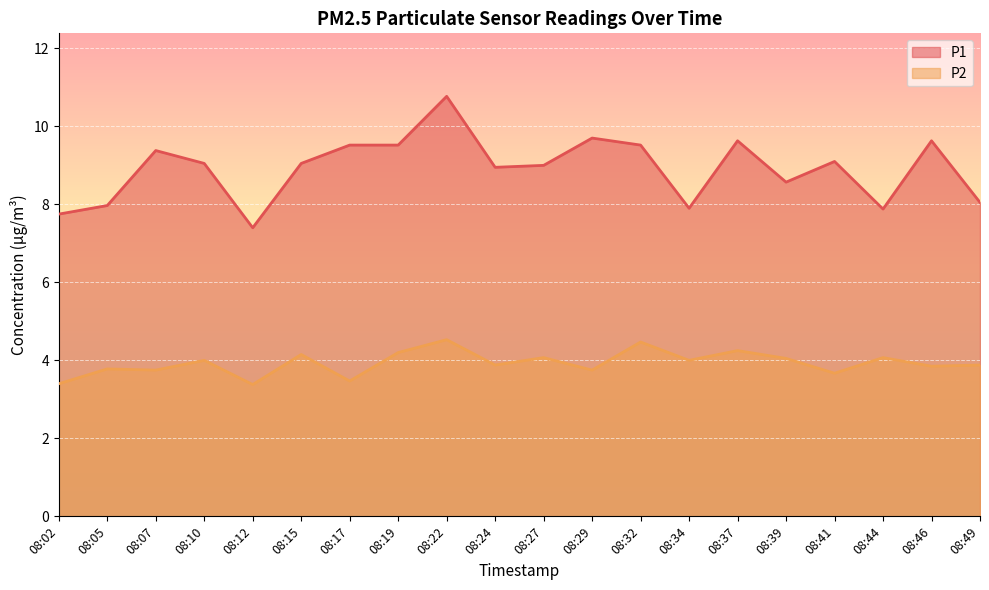

Between 08:19 and 08:07, which is larger?

08:19